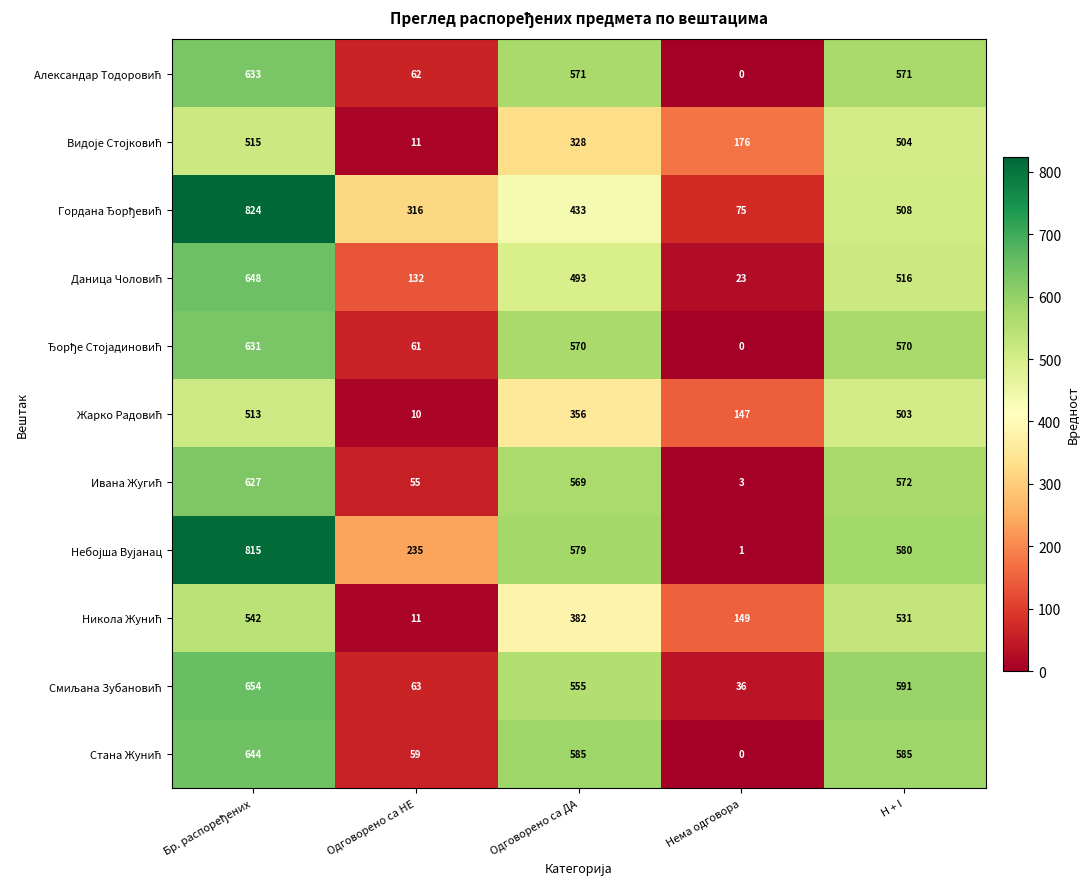

At how many categories does at least one series exceed 235?

4